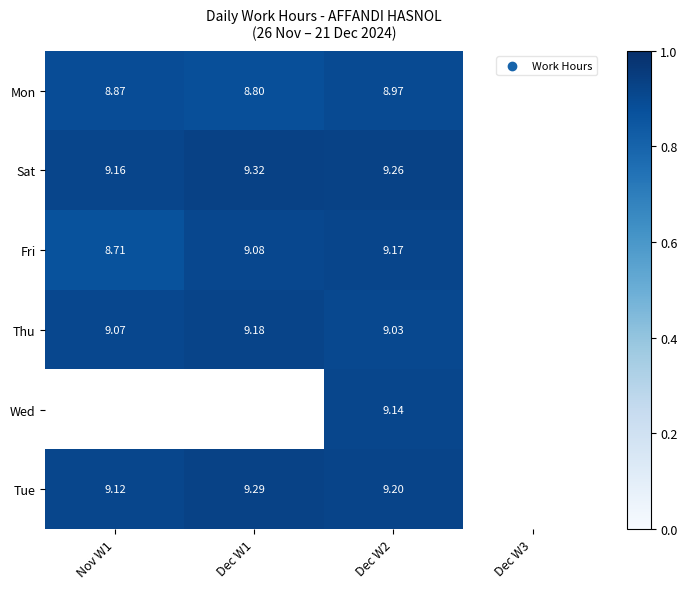

At Dec W2, list the series in order from largest to smallest.

Sat, Tue, Fri, Wed, Thu, Mon